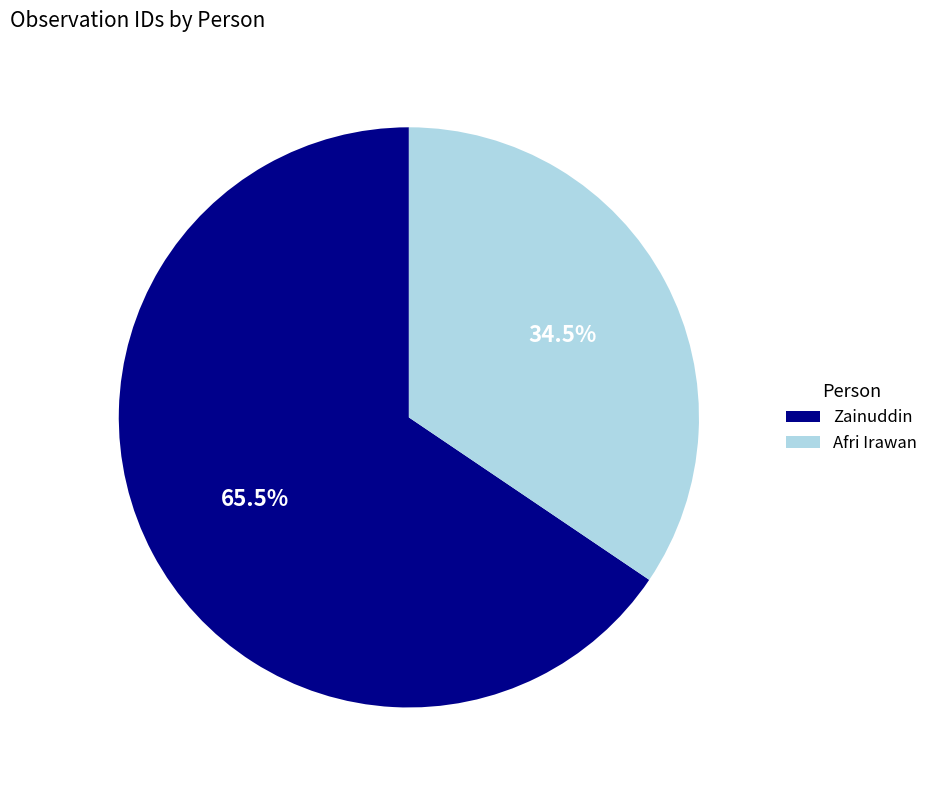

Is it true that Zainuddin is 80% of the pie?

False